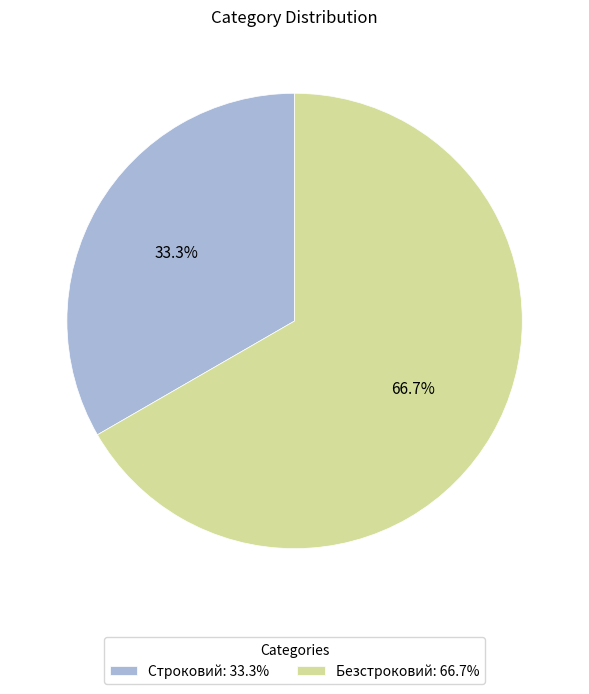

Which has a higher value, Строковий or Безстроковий?

Безстроковий